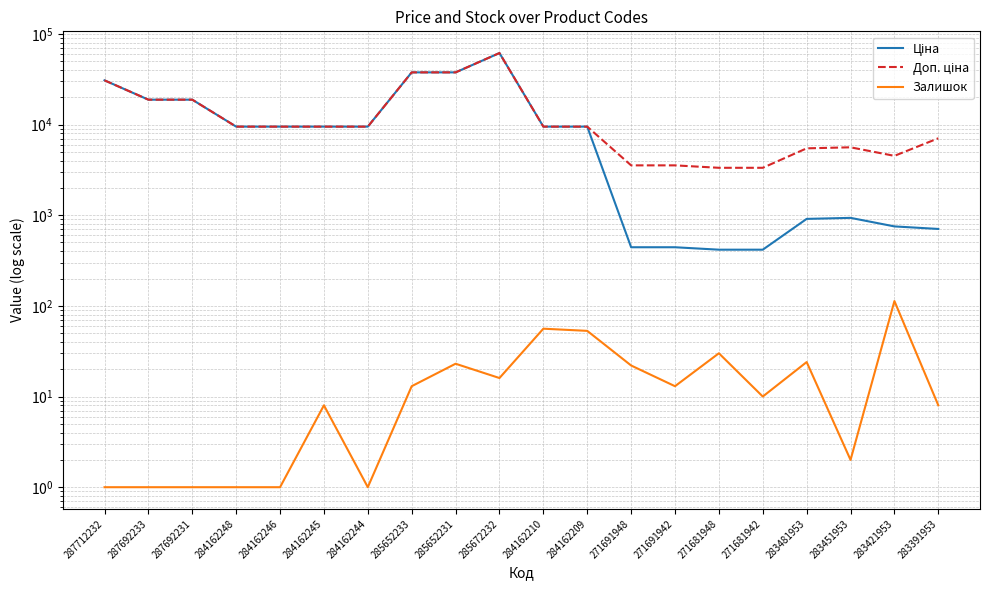

What is the difference between the maximum and minimum values in the Залишок series?

112.0